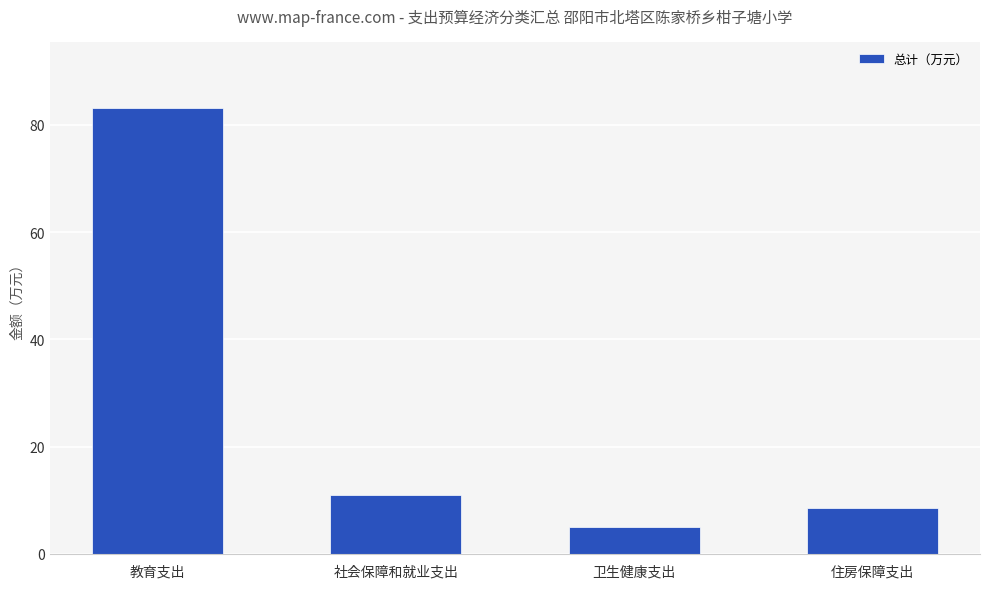

What is the difference between the second highest and minimum values?

6.0